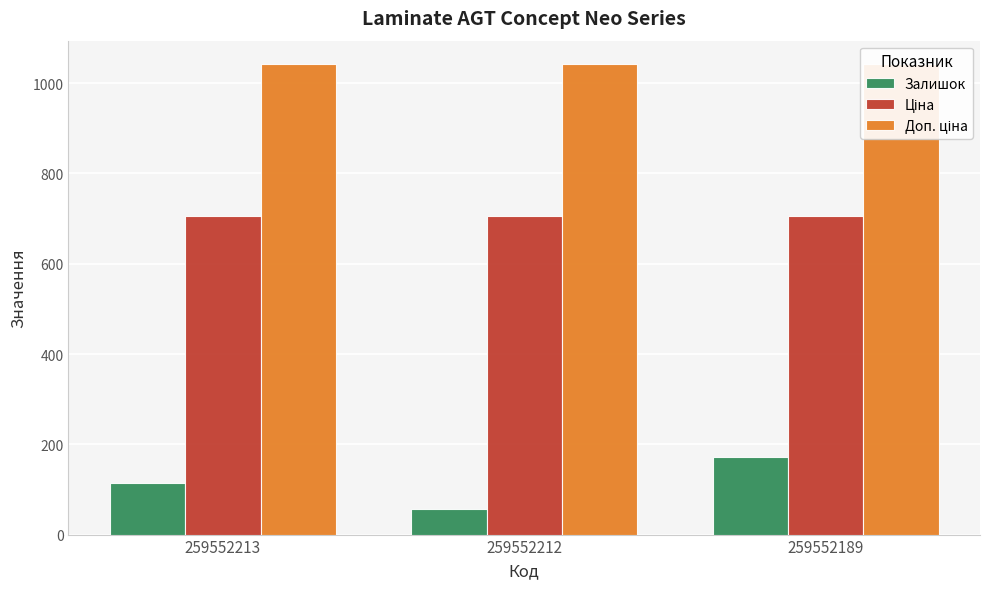

Which label corresponds to the largest value in the chart?

259552213